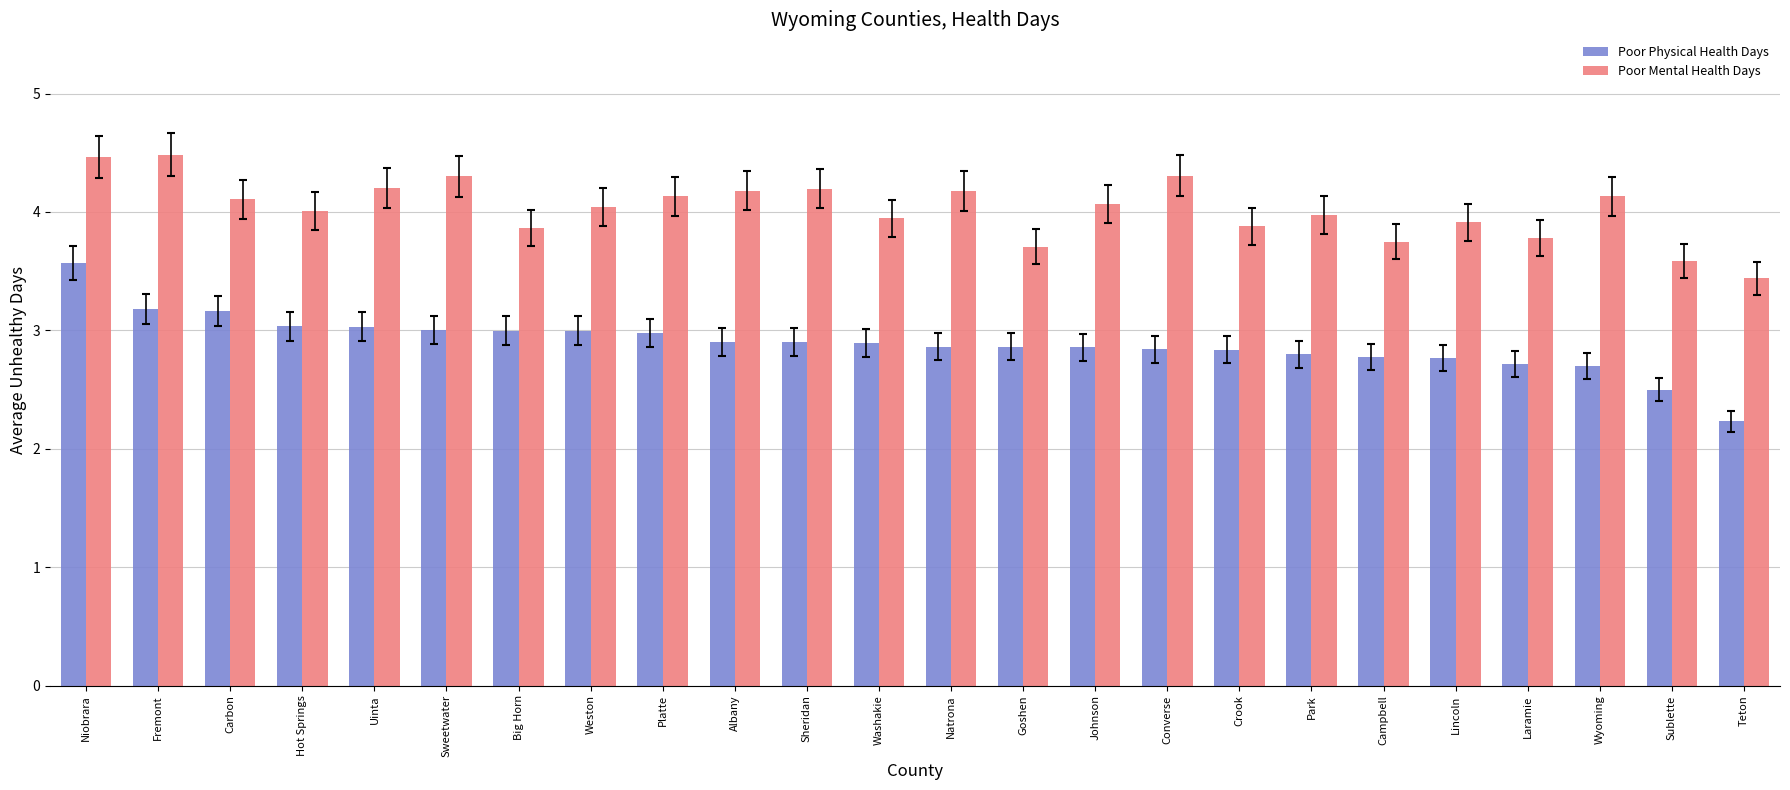

How many groups of bars are there?

24